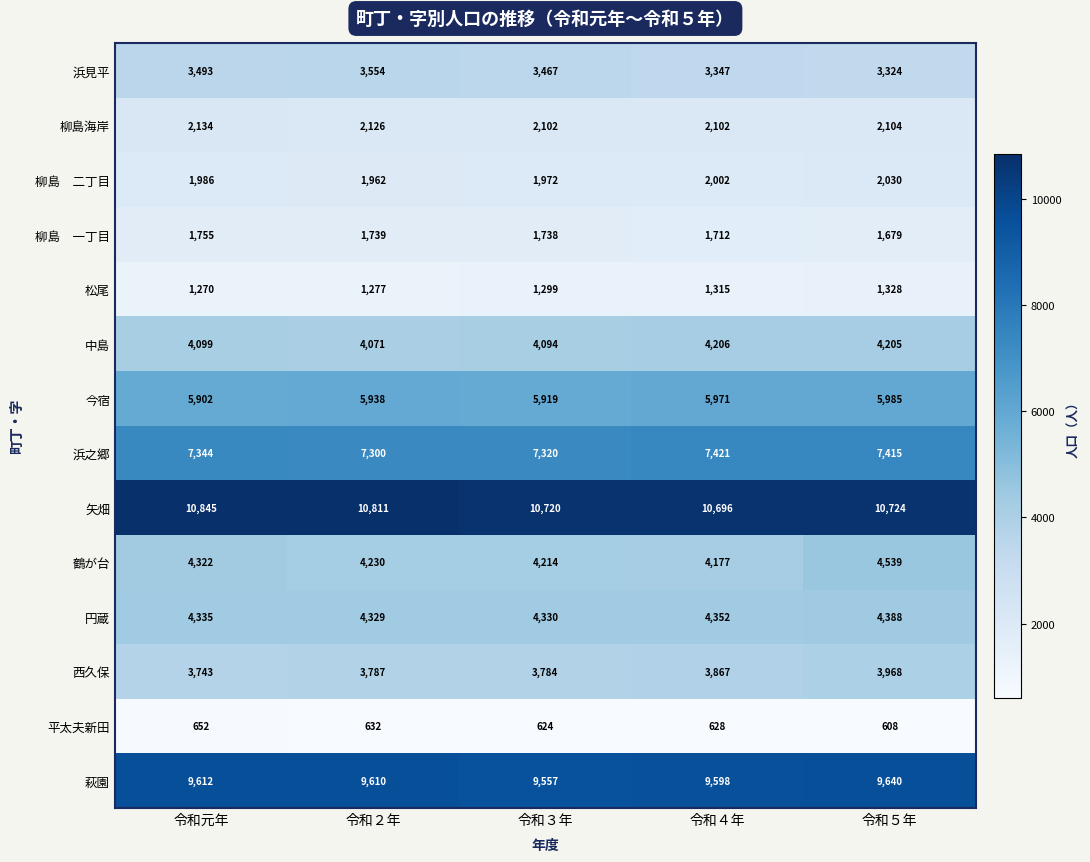

At how many categories does at least one series exceed 1542?

5